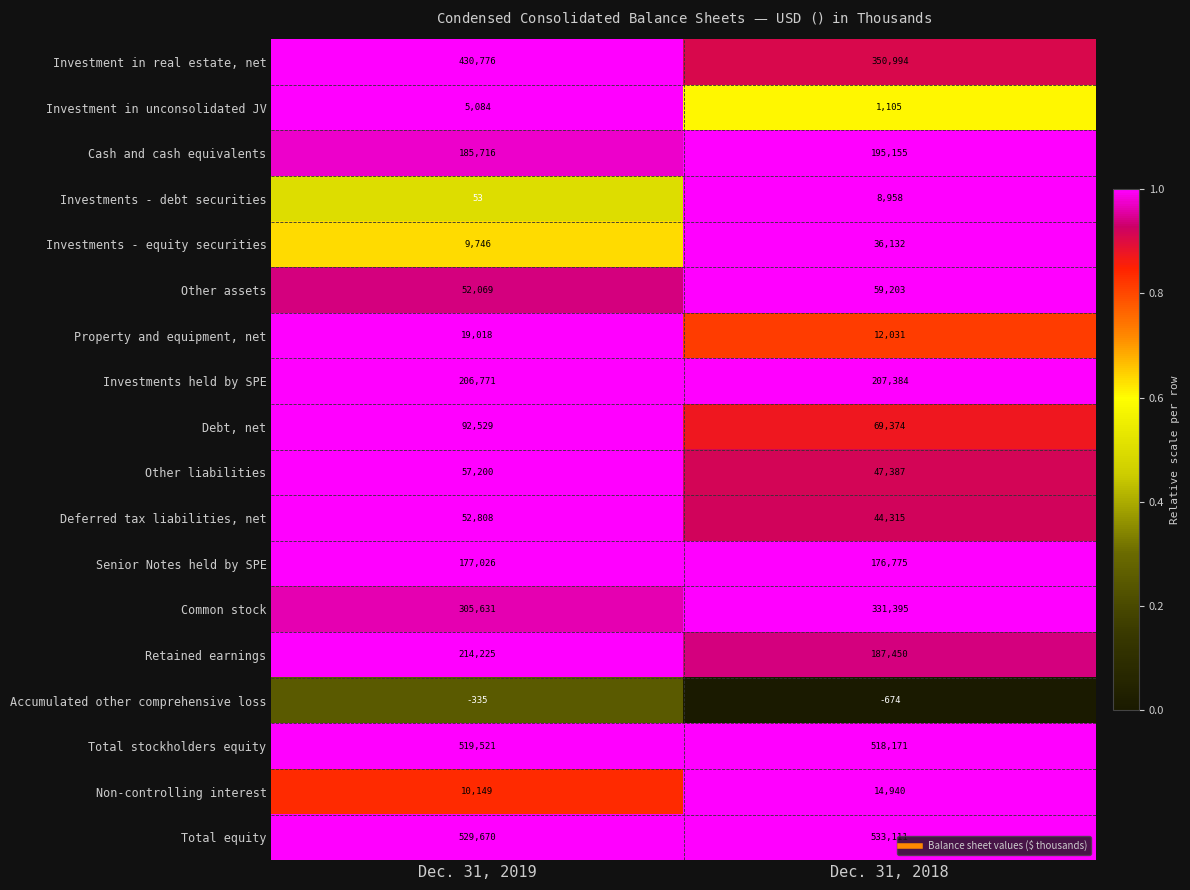

What is the spread (max minus min) of values at Dec. 31, 2018?

533785